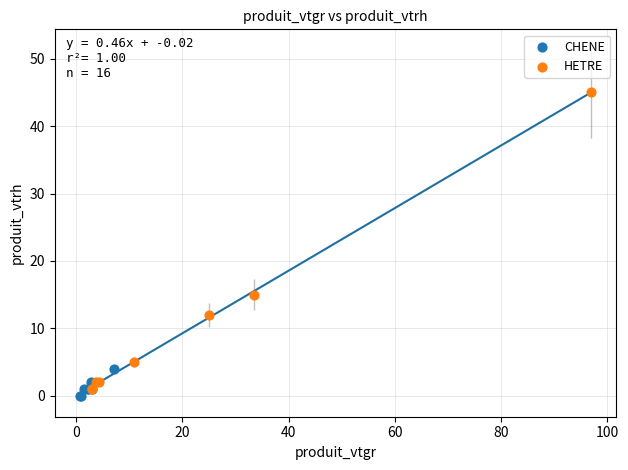

Which series has the largest Y range (max minus min)?

HETRE